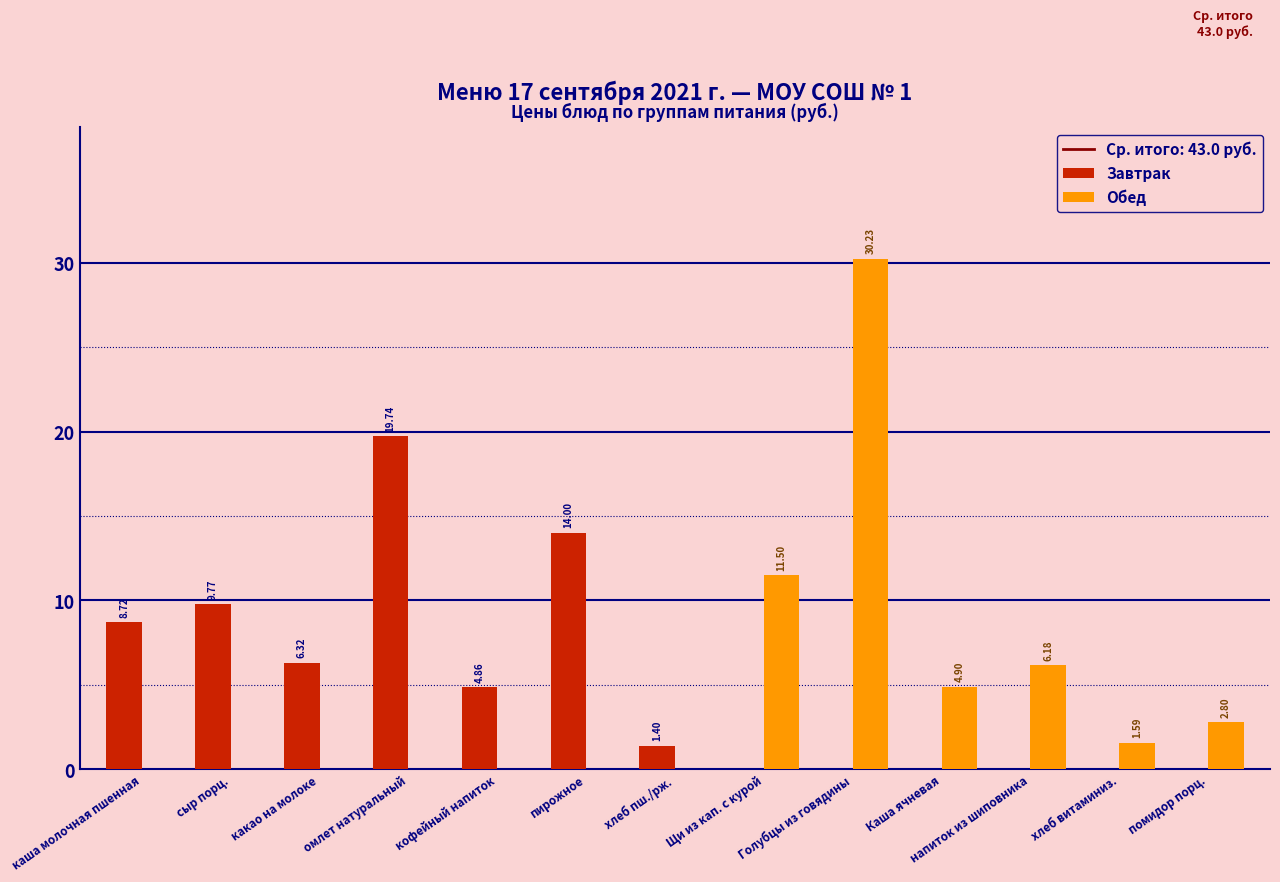

Which series has the largest range (max minus min)?

Обед